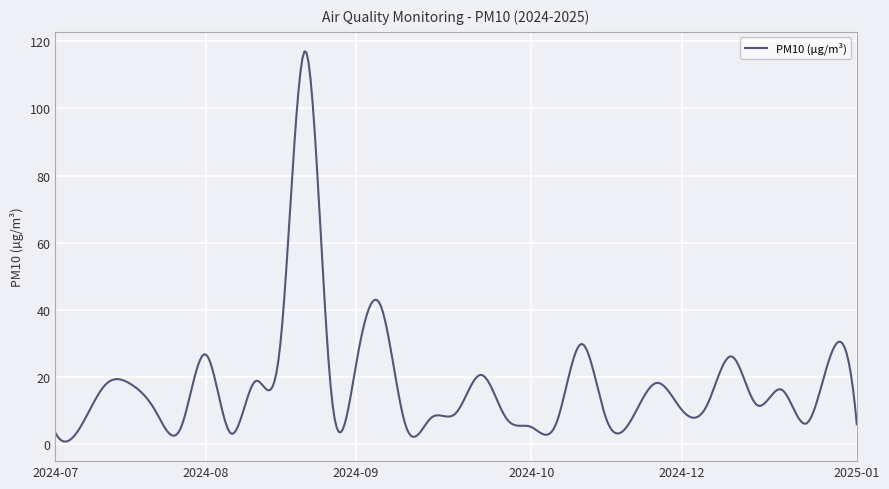

What is the maximum value shown in the chart?

117.0